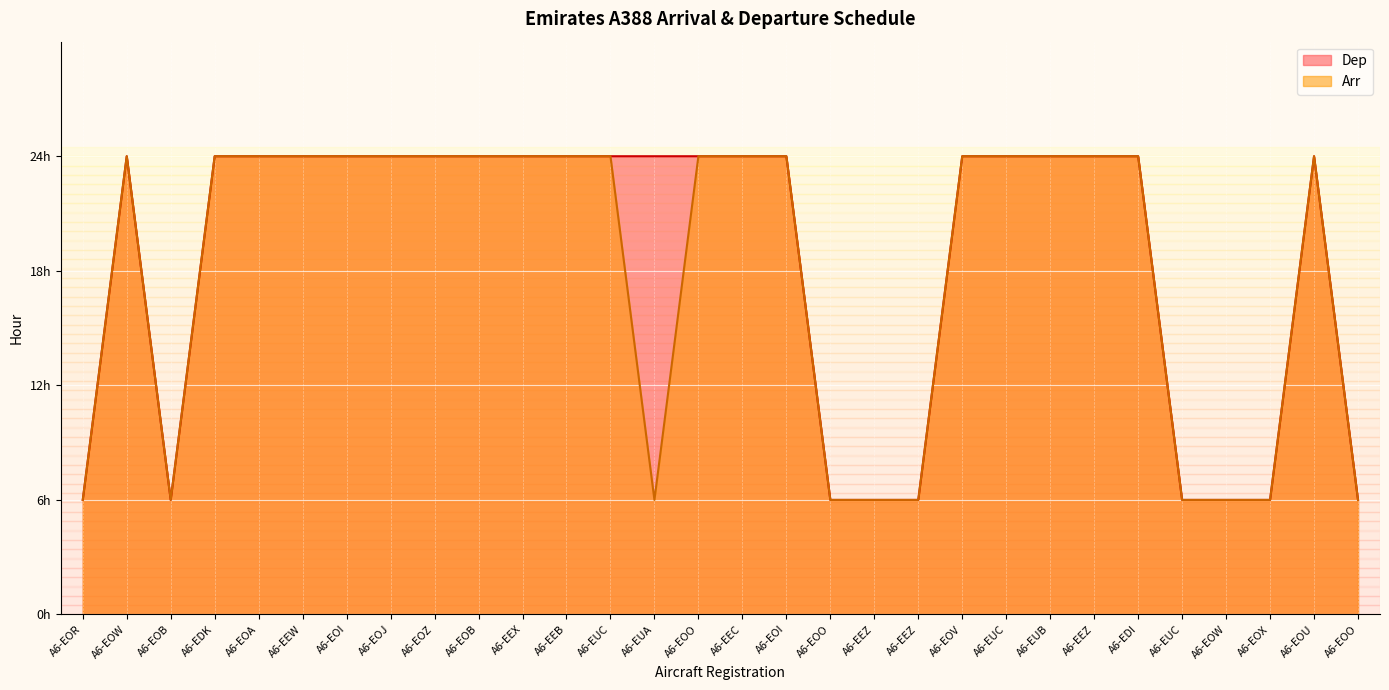

Does the chart display data point markers on the line(s)?

No